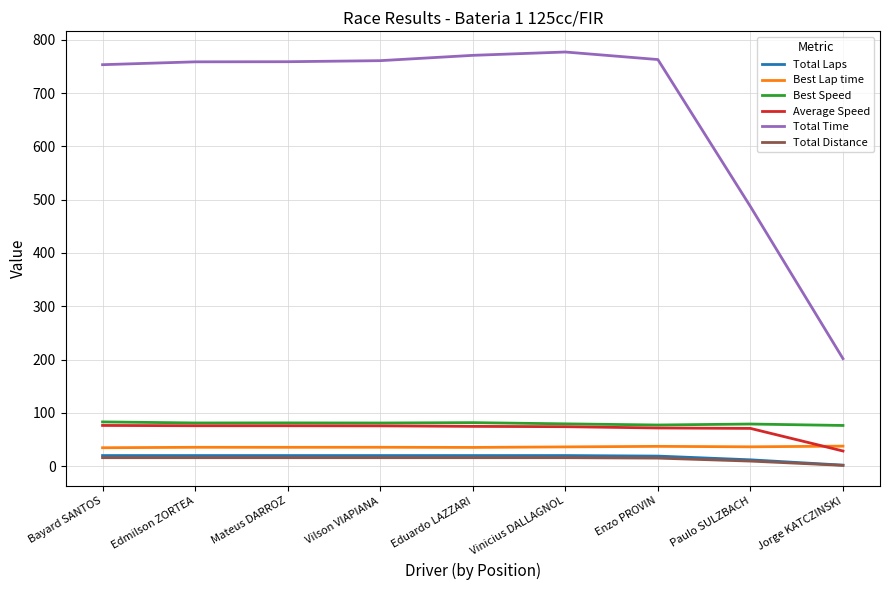

How many values in the Best Speed series are below 81?

4